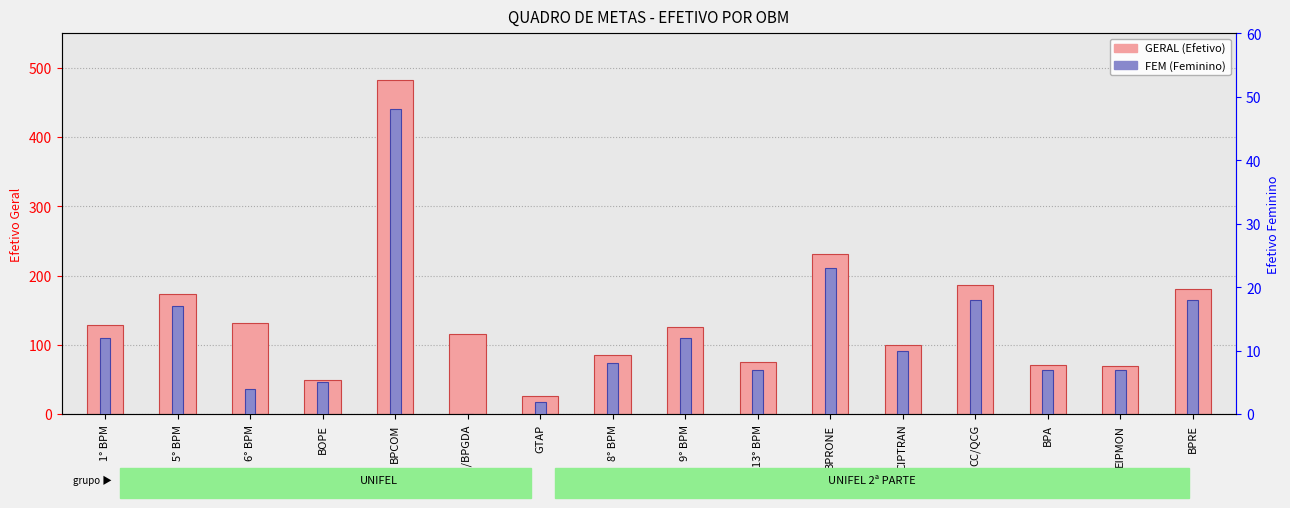

What is the maximum value for FEM?

48